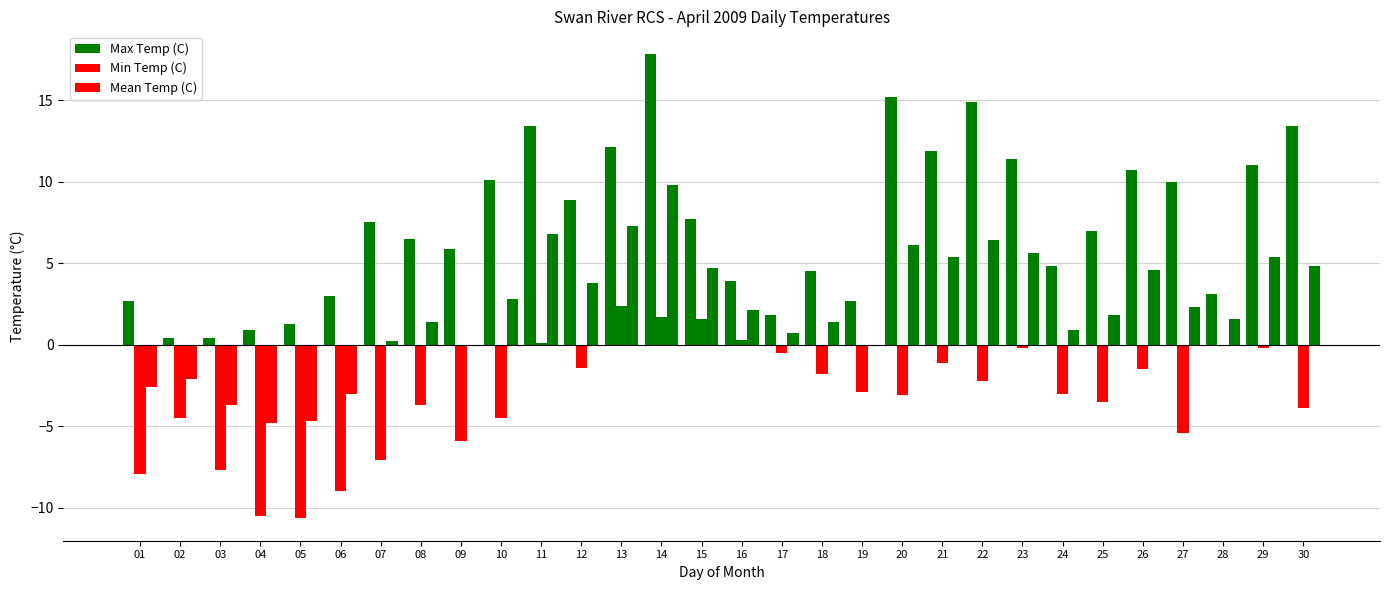

What is the total value across all series at 16?

6.3